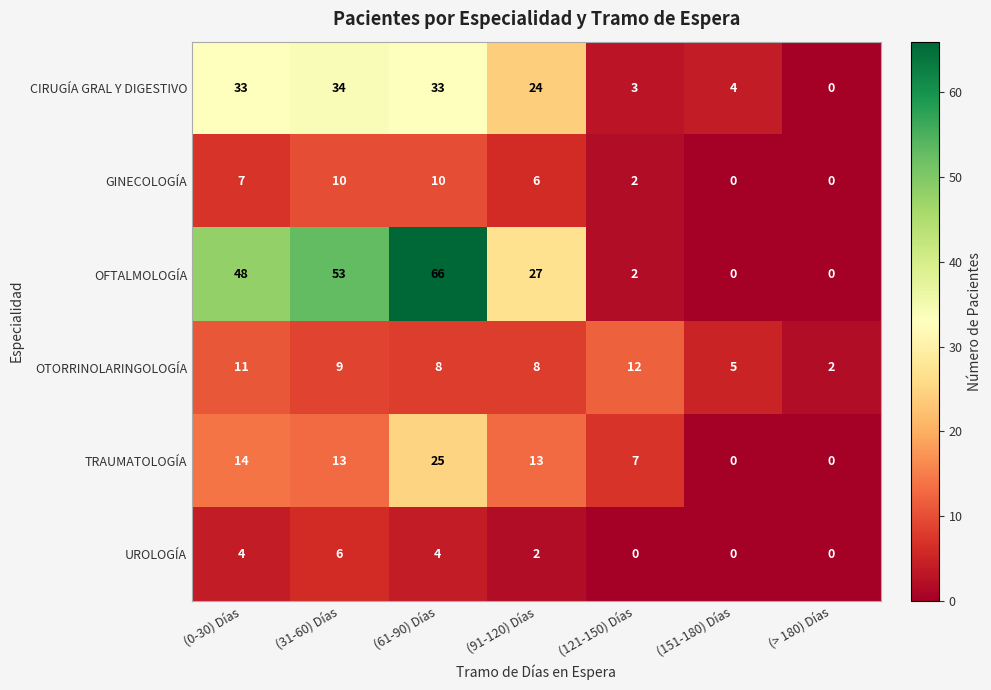

At which label is CIRUGÍA GRAL Y DIGESTIVO closest to 17?

(91-120) Días